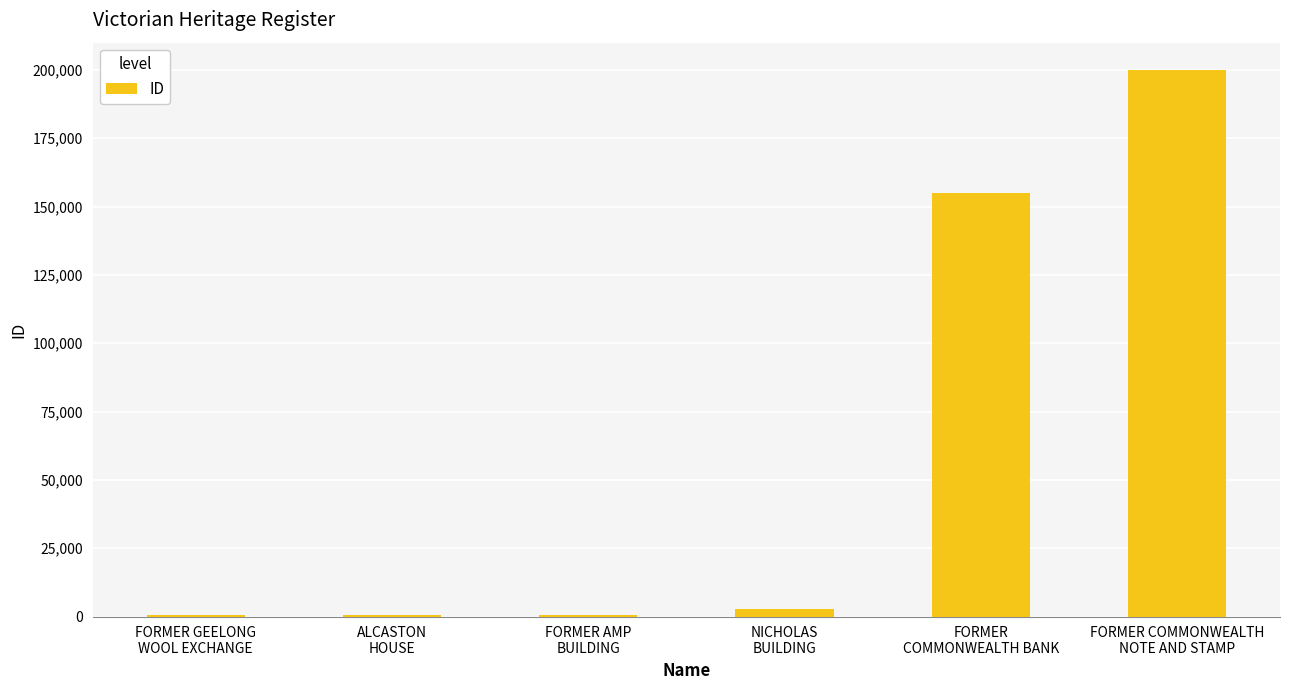

What is the sum of all values?

359692